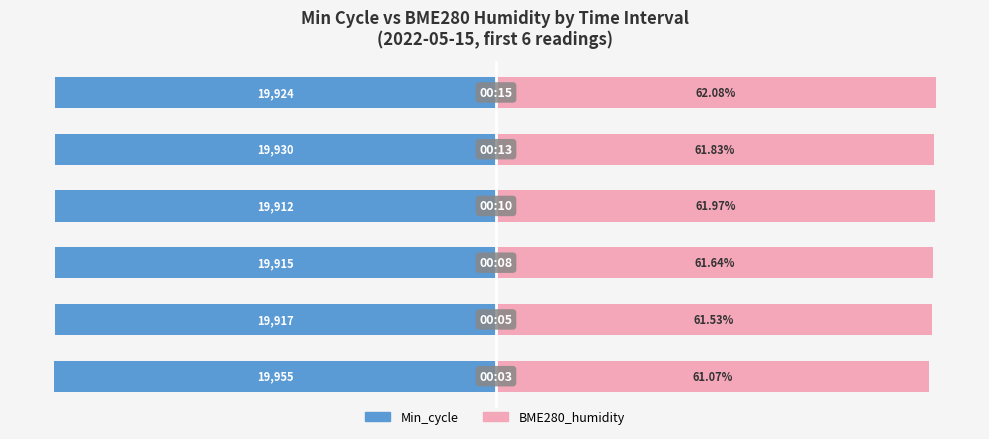

Does the chart contain stacked bars?

No